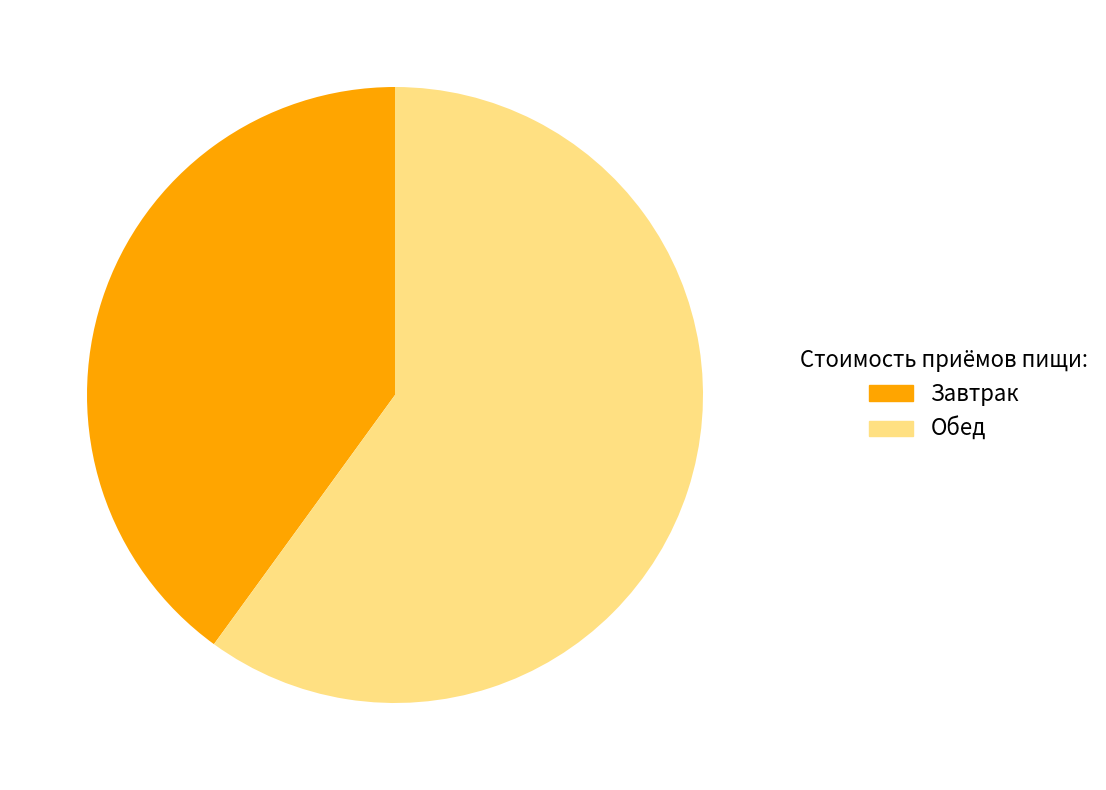

Which category has the smallest portion of the pie?

Завтрак